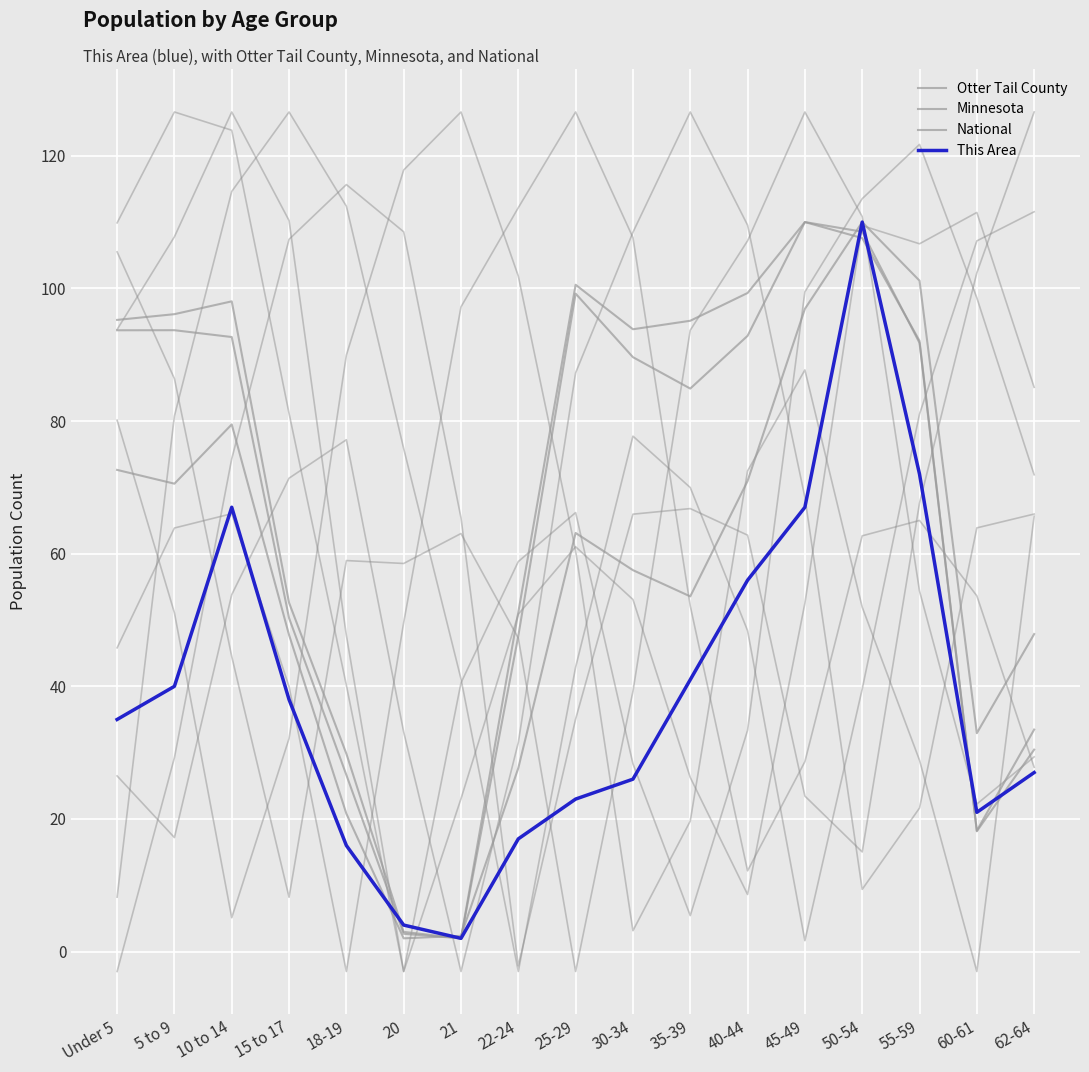

What is the value of the This Area point at the 2nd from the left?

40.0